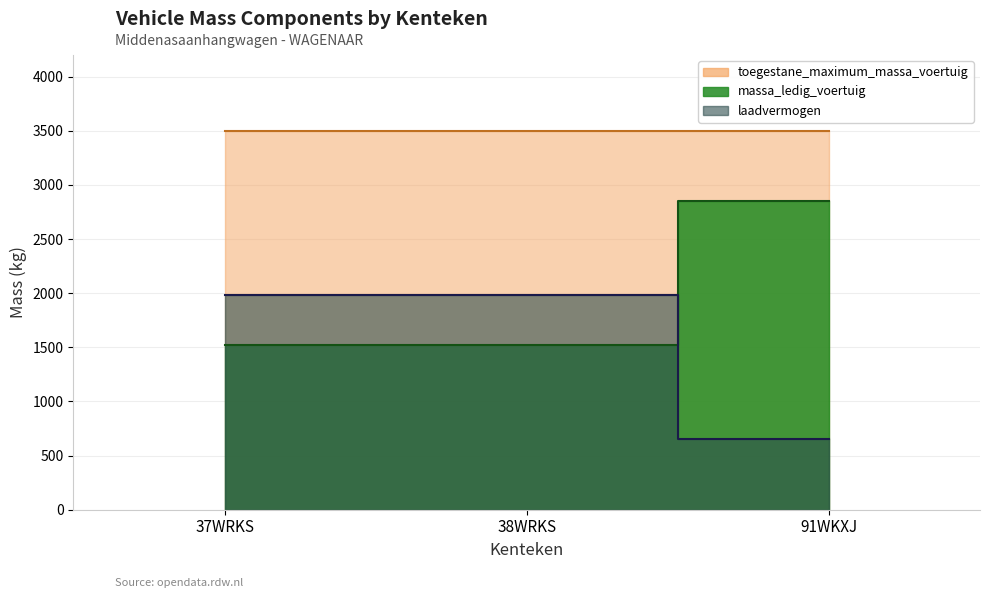

What is the average value of the massa_ledig_voertuig series?

1963